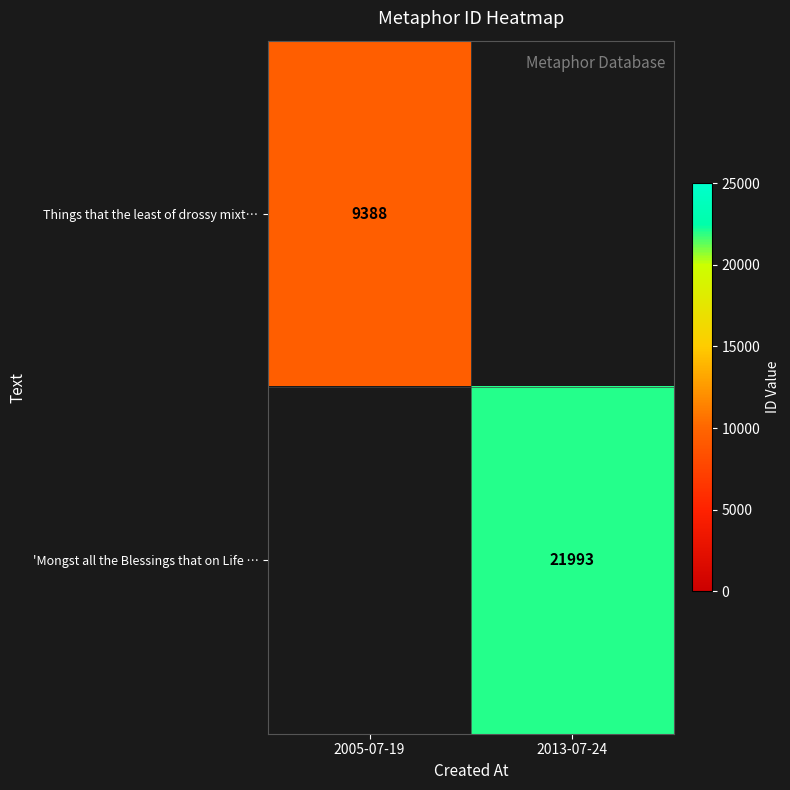

What is the greatest value displayed?

21993.0